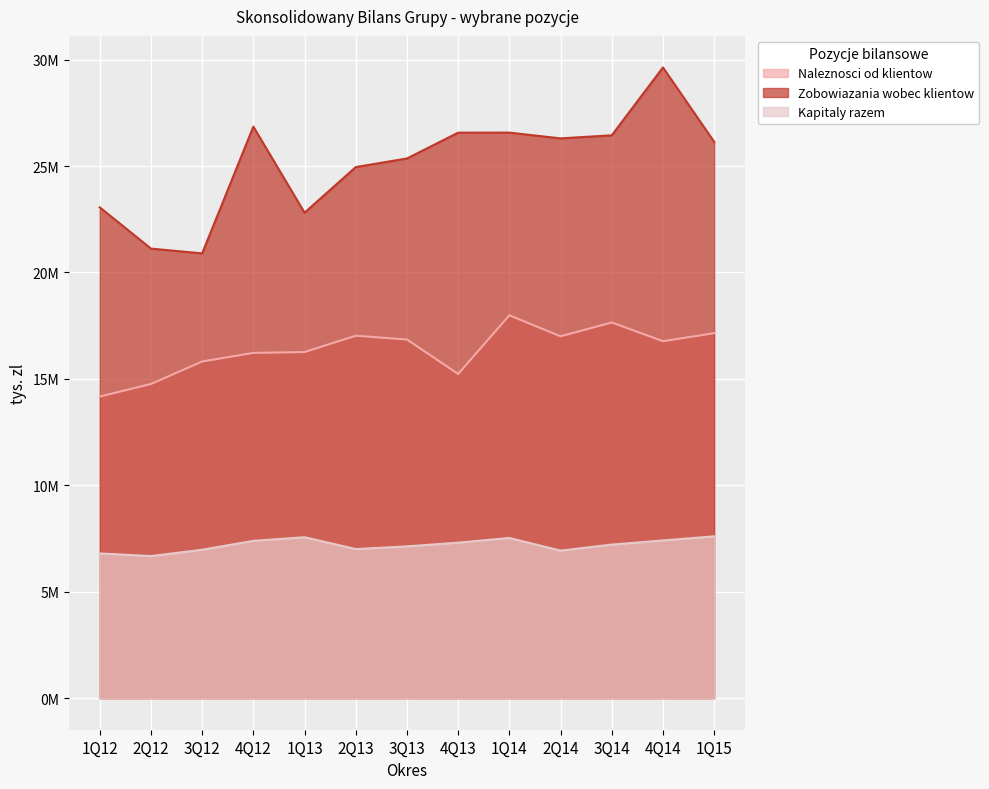

Reading left to right, transcribe all the data shown in this chart.

Naleznosci od klientow: 1Q12=14169049	2Q12=14760867	3Q12=15817142	4Q12=16221412	1Q13=16261950	2Q13=17029070	3Q13=16849948	4Q13=15231327	1Q14=17988546	2Q14=16999632	3Q14=17651208	4Q14=16770482	1Q15=17147217
Zobowiazania wobec klientow: 1Q12=23060720	2Q12=21121471	3Q12=20895986	4Q12=26852165	1Q13=22808554	2Q13=24951588	3Q13=25355436	4Q13=26568765	1Q14=26570206	2Q14=26299341	3Q14=26443895	4Q14=29632598	1Q15=26136184
Kapitaly razem: 1Q12=6800799	2Q12=6675322	3Q12=6974330	4Q12=7391415	1Q13=7561794	2Q13=7006300	3Q13=7130442	4Q13=7307264	1Q14=7527011	2Q14=6932594	3Q14=7215655	4Q14=7410760	1Q15=7603819